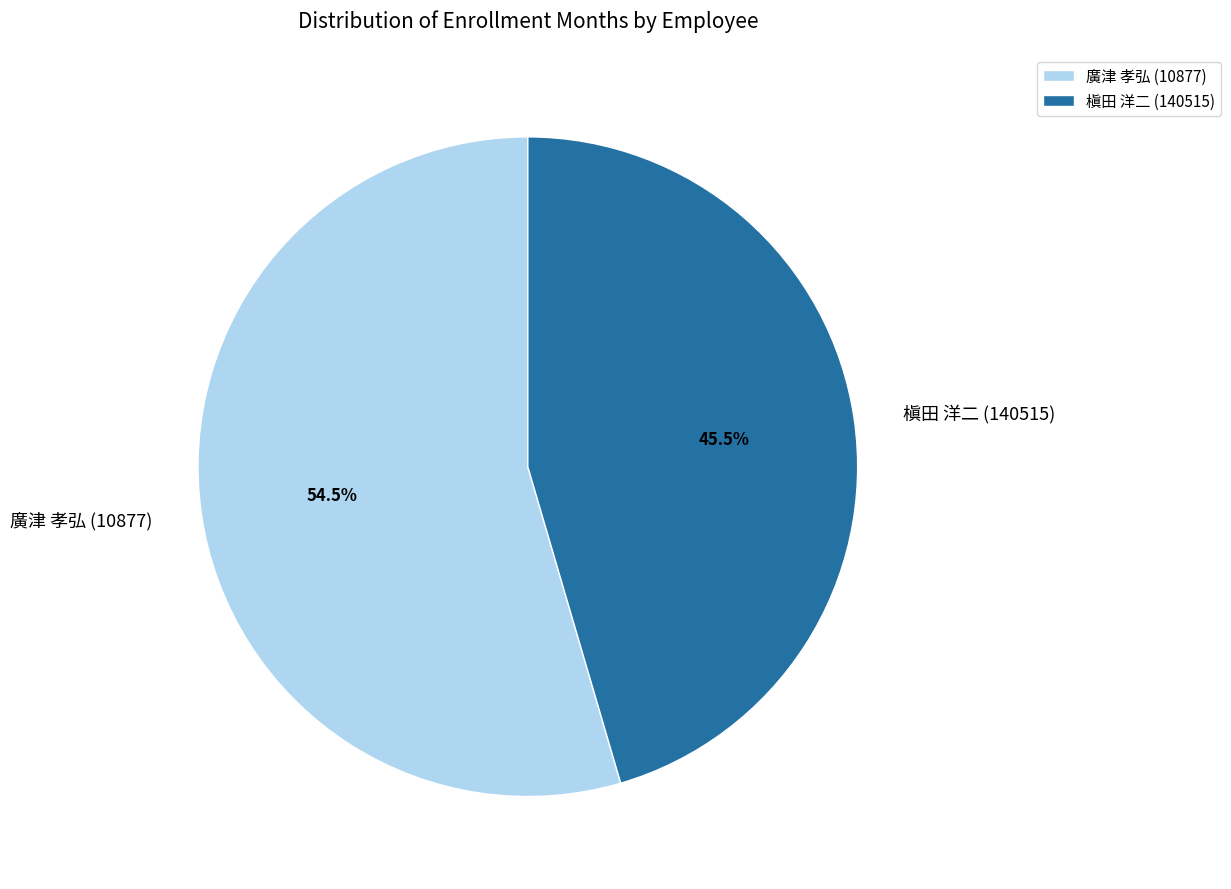

Which slice is the smallest?

槇田 洋二 (140515)